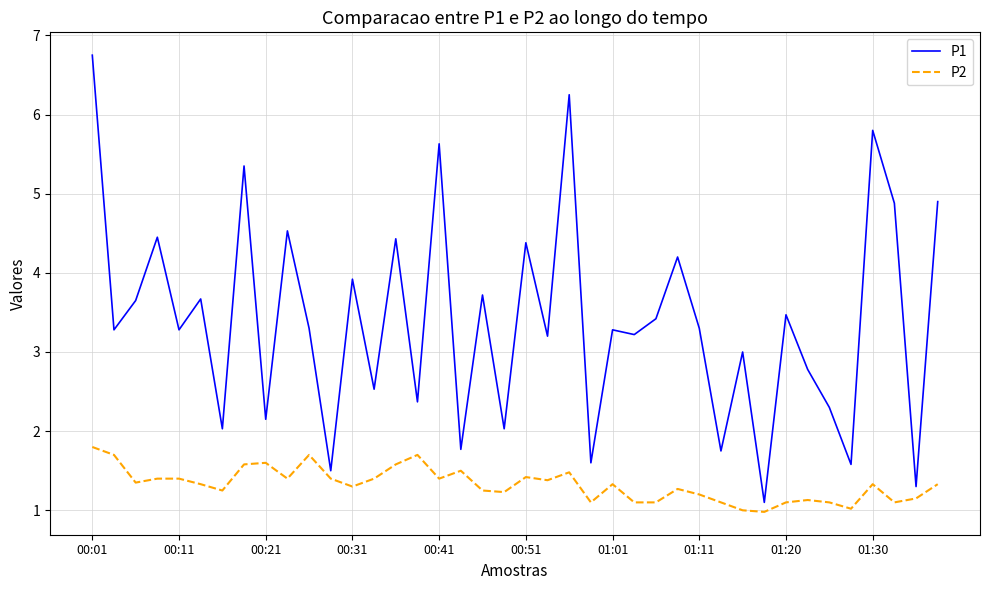

What is the minimum value for P1?

1.1